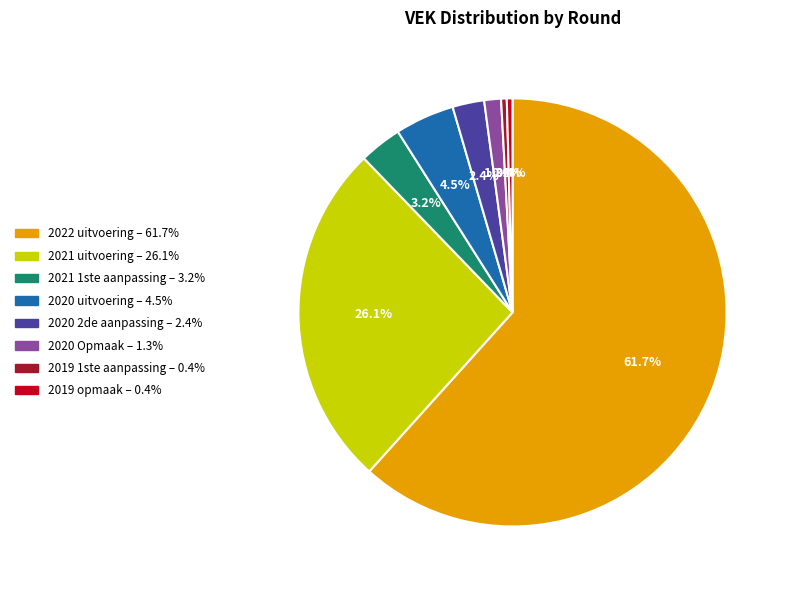

To the nearest percent, what portion does 2021 uitvoering represent?

26%